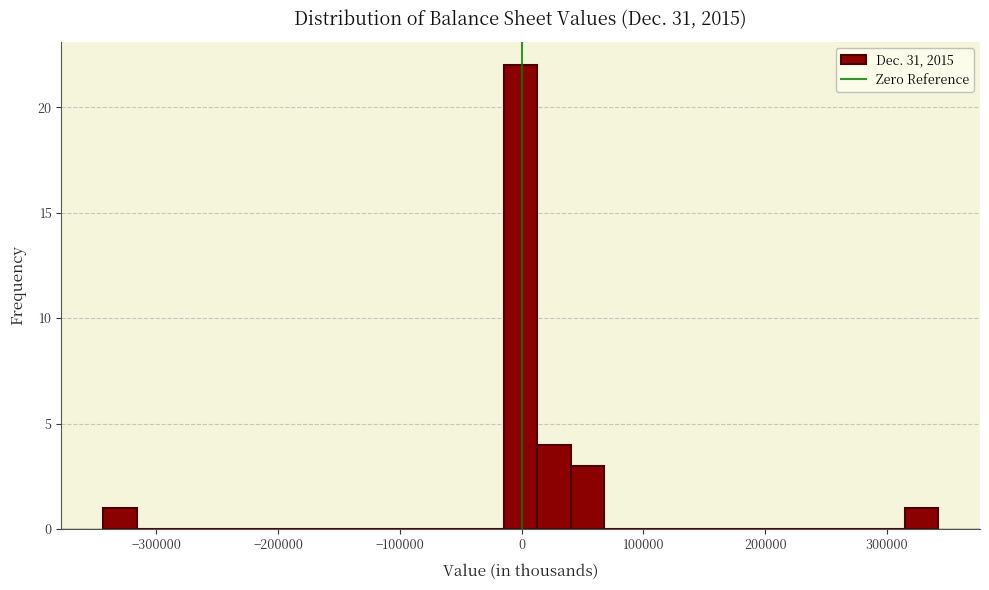

Around what value on the x-axis is the tallest bar? Give the approximate position of its centre, as read against the axis.

0